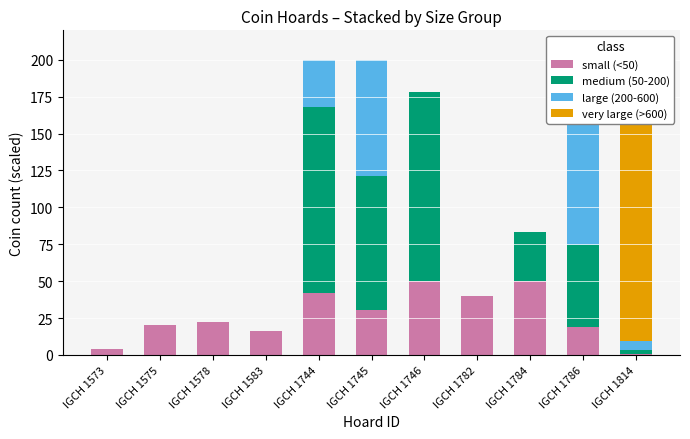

List the series in order of their overall mean, highest first.

medium (50-200), small (<50), large (200-600), very large (>600)